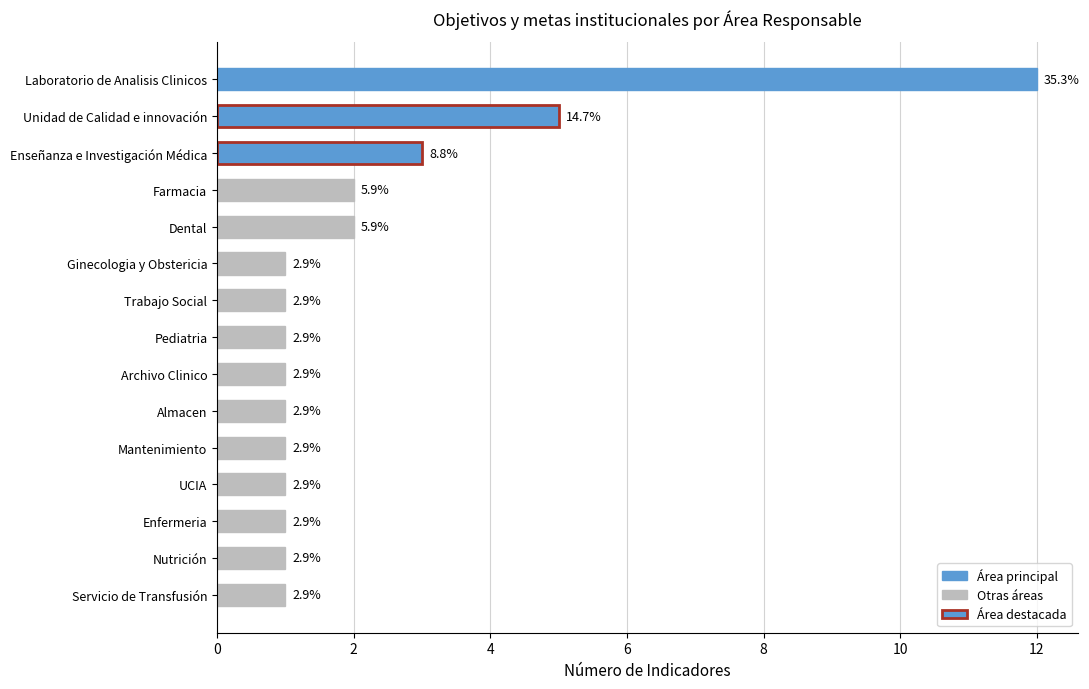

How many bars are there in total?

15